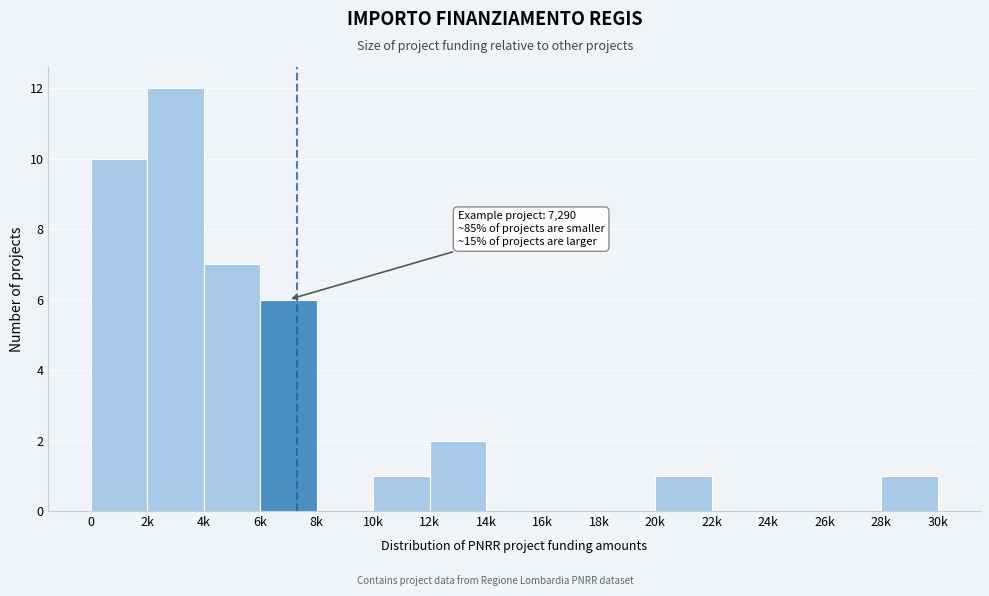

Reading left to right, what are all the values shown in this chart?

0=10	2k=12	4k=7	6k=6	8k=0	10k=1	12k=2	14k=0	16k=0	18k=0	20k=1	22k=0	24k=0	26k=0	28k=1